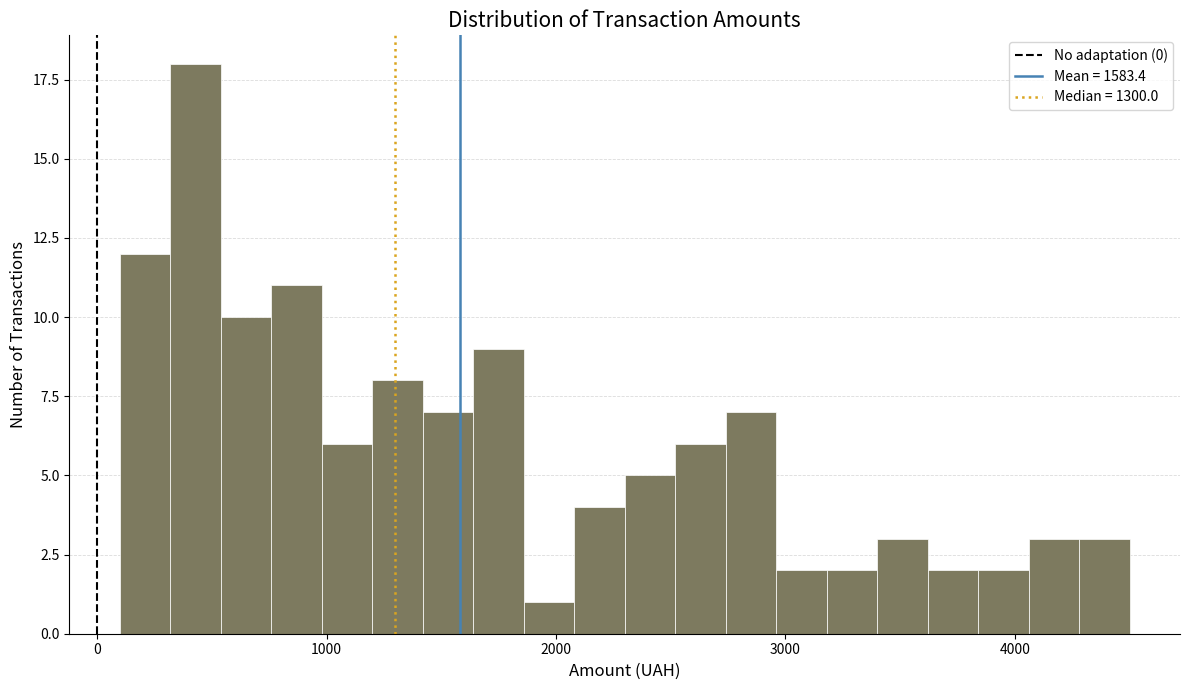

Around what value on the x-axis is the tallest bar? Give the approximate position of its centre, as read against the axis.

400